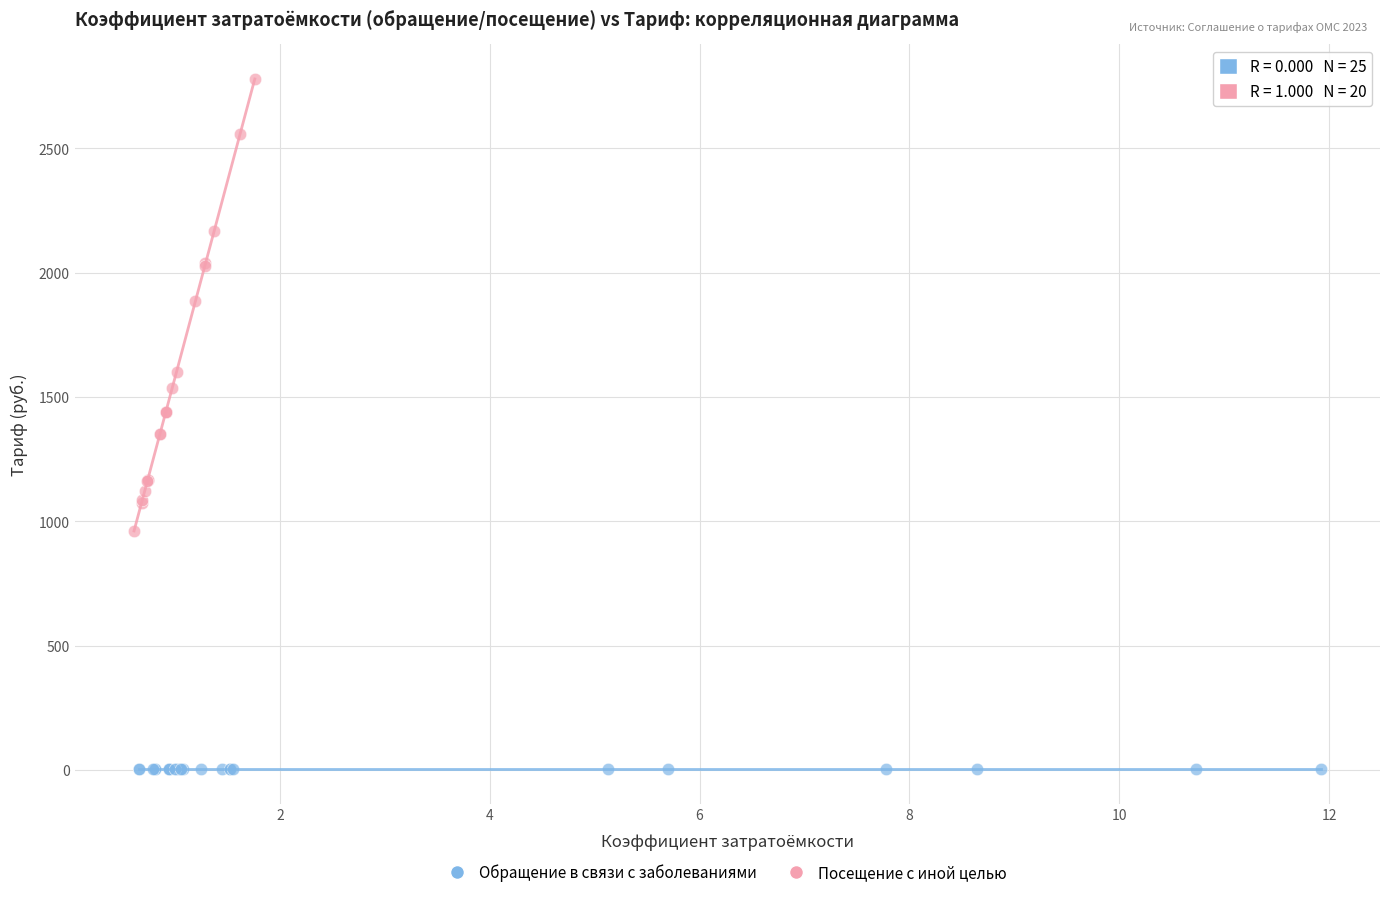

Which series reaches the maximum Y coordinate?

Посещение с иной целью